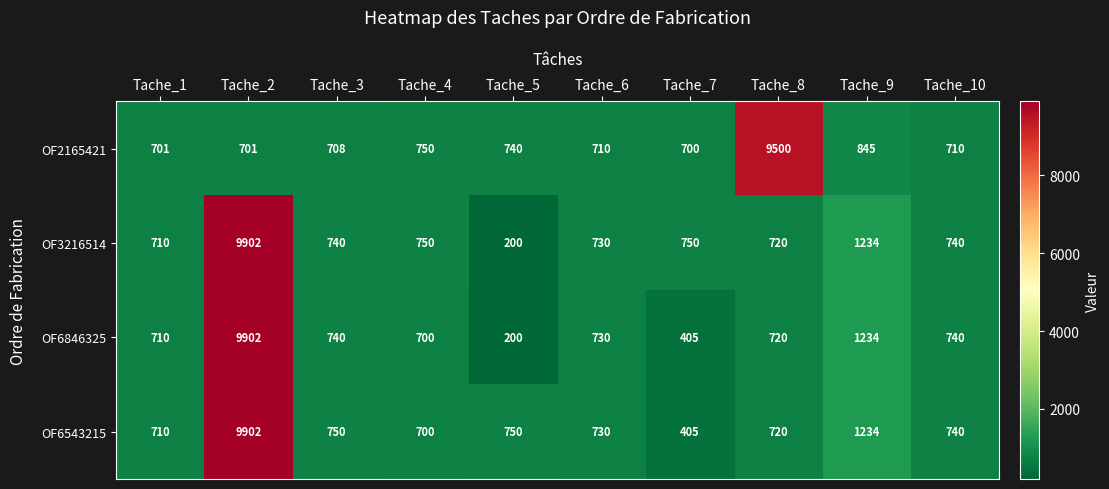

What is the maximum value shown in the chart?

9902